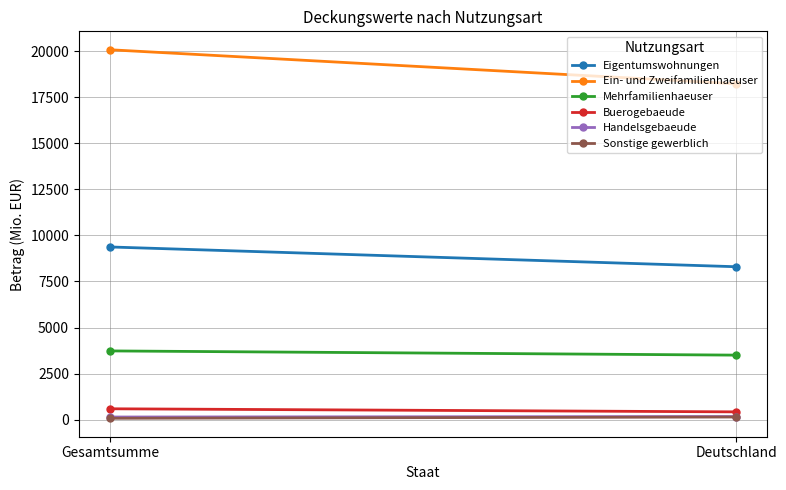

What is the greatest value displayed?

20067.9